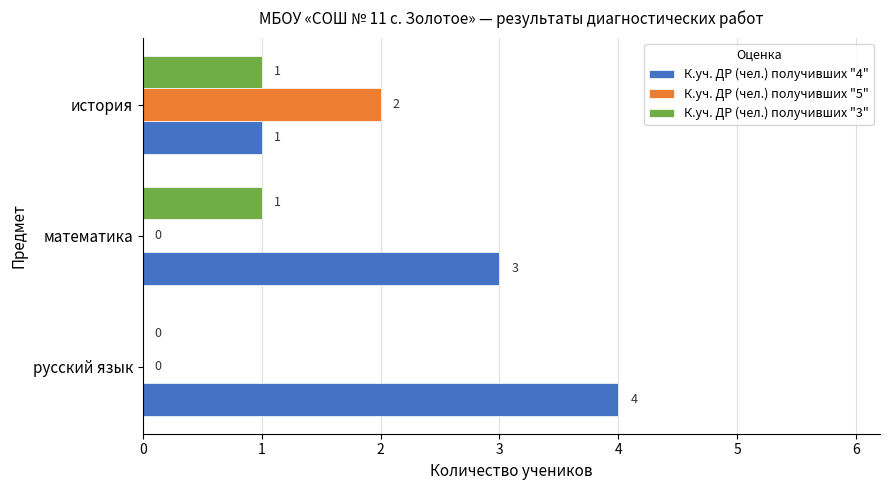

How many К.уч. ДР (чел.) получивших "4" values are between 1 and 4?

3